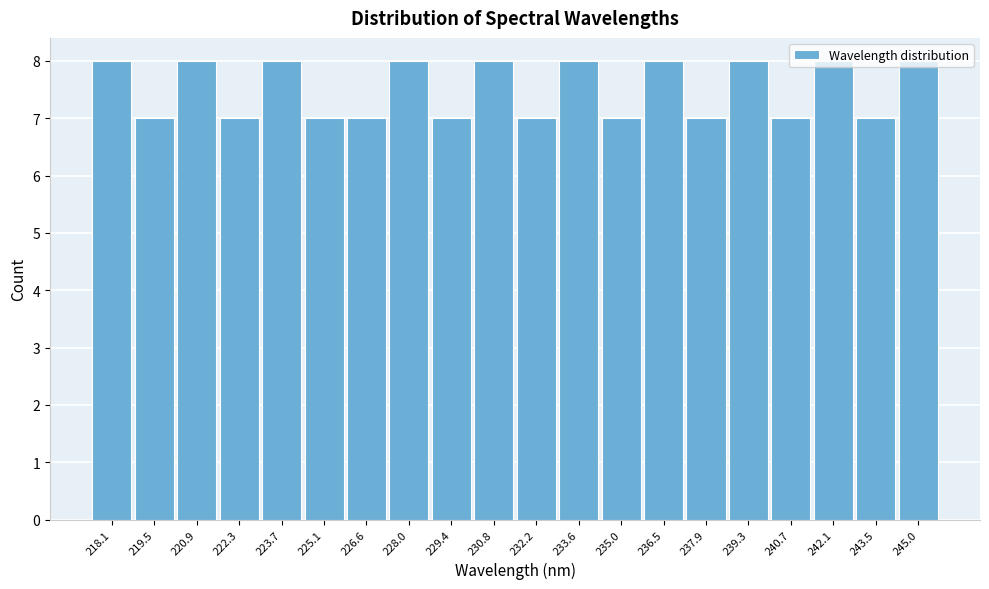

What is the sum of the values at 228.0 and 242.1?

16